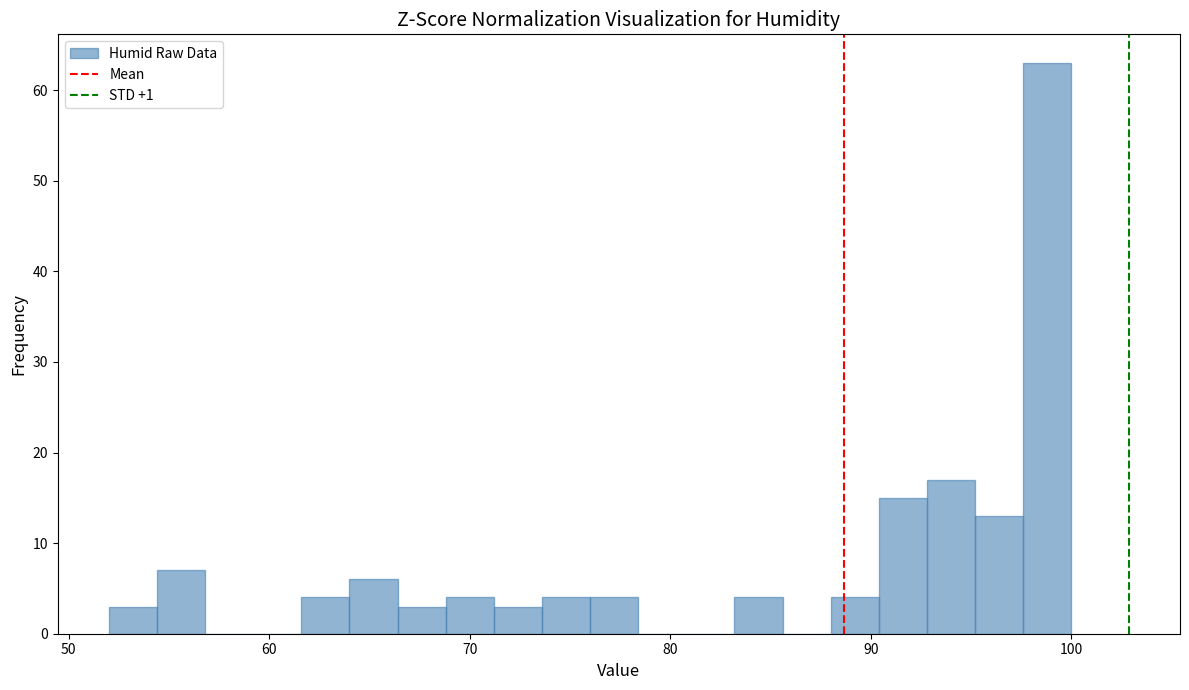

Around what value on the x-axis is the tallest bar? Give the approximate position of its centre, as read against the axis.

99